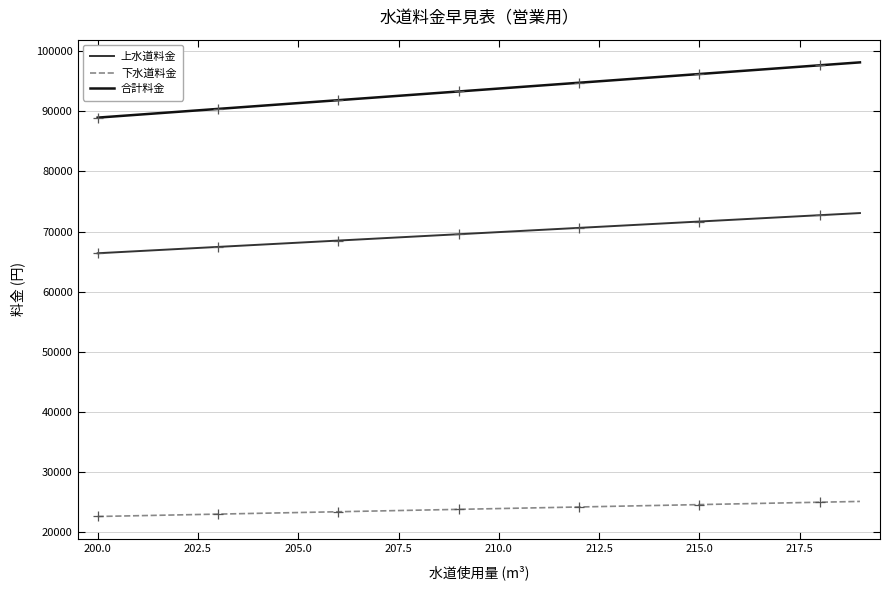

Which series has the largest range (max minus min)?

合計料金